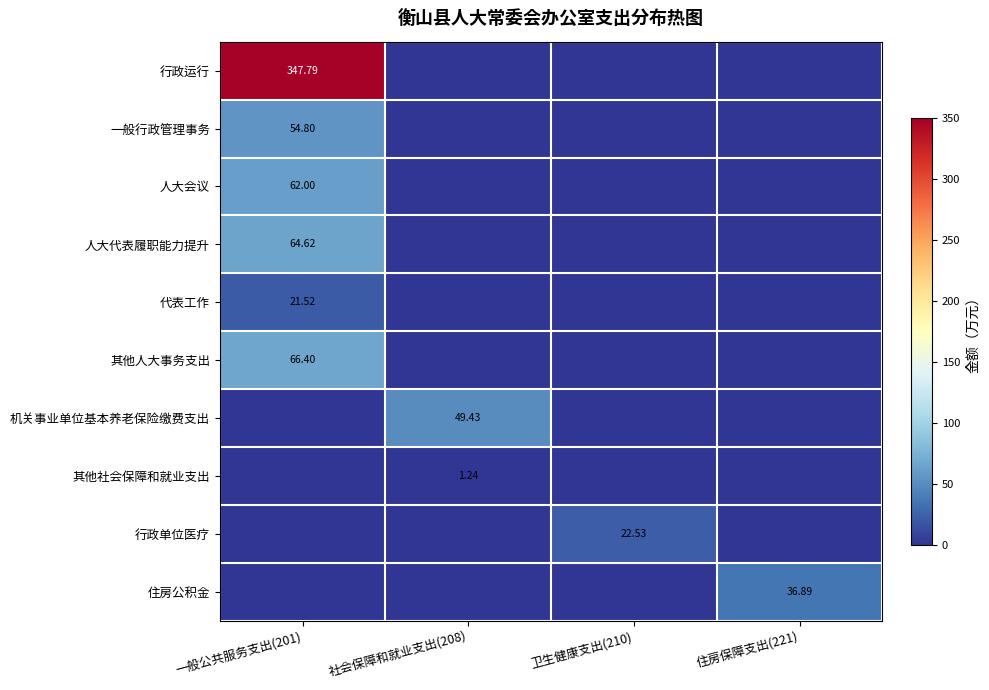

Which category has the lowest value across all series?

社会保障和就业支出(208)